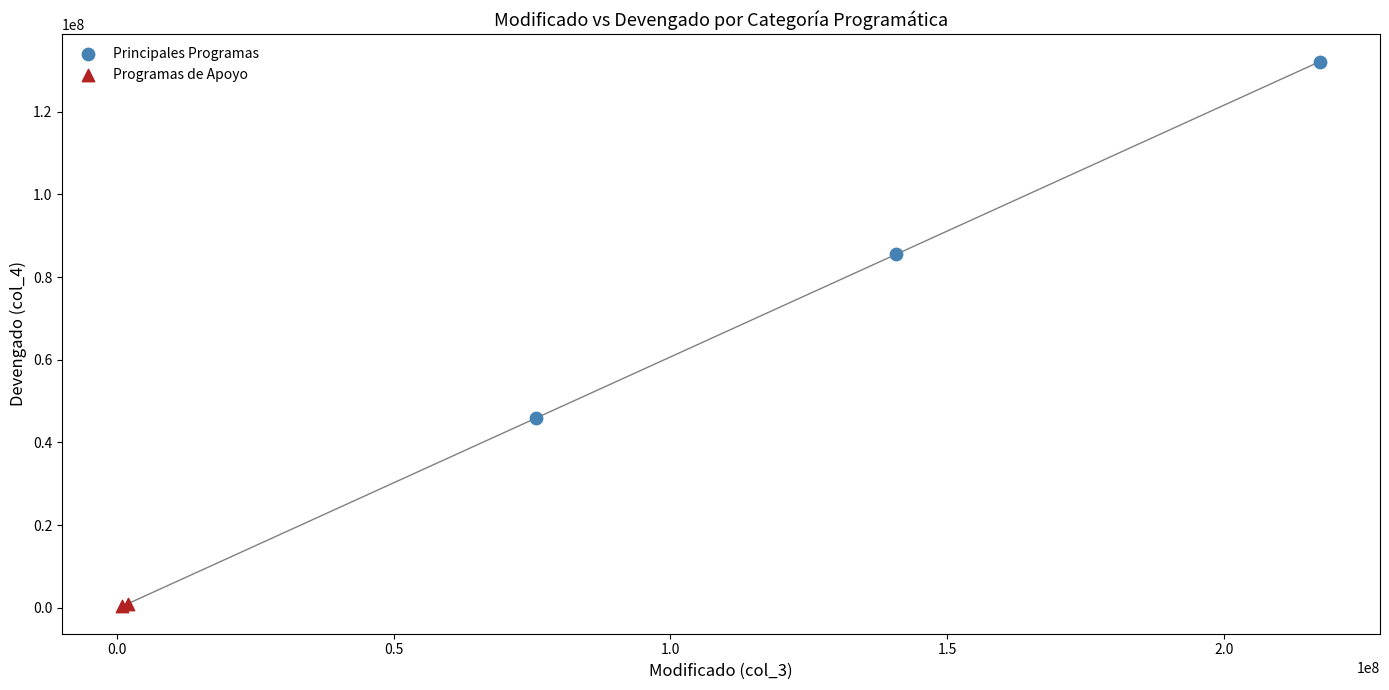

What are all the series names shown in the legend?

Principales Programas, Programas de Apoyo